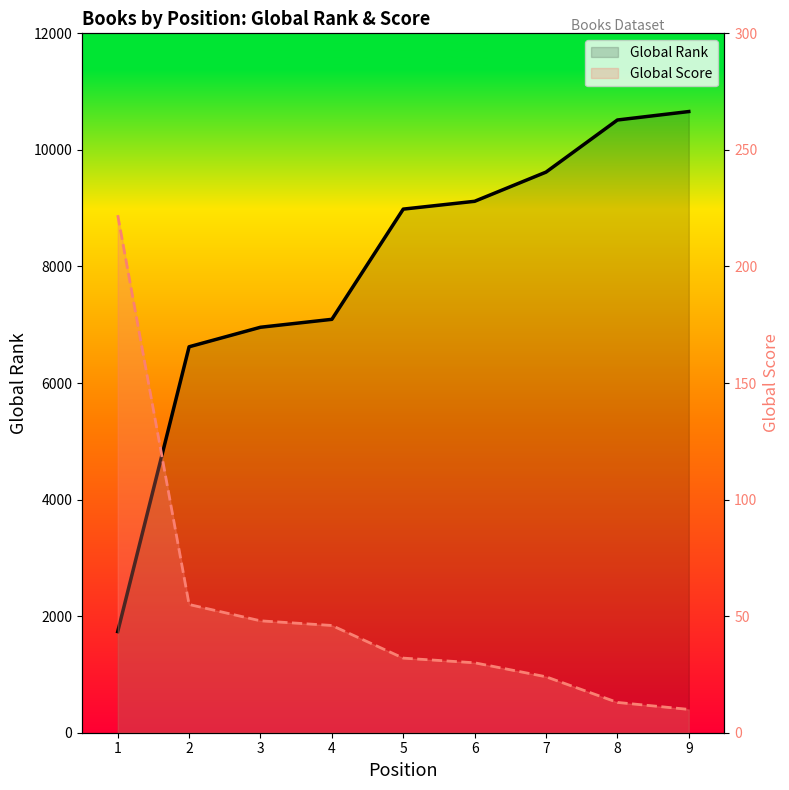

Which category has the lowest value in the Global Score series?

9